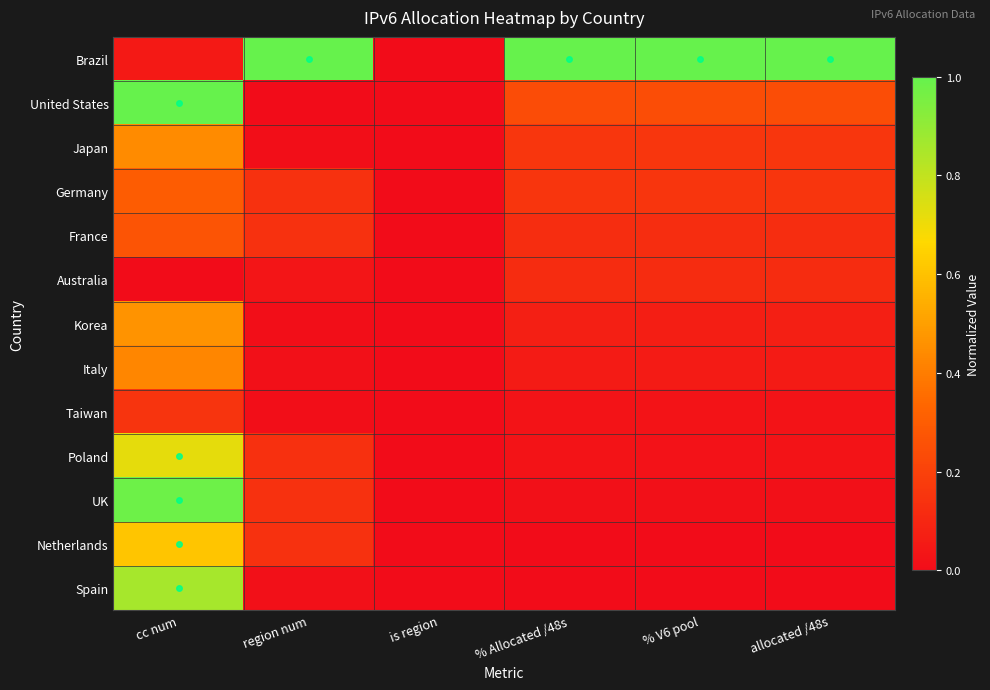

Reading left to right, extract all data points from this chart.

Brazil: cc num=0.0	region num=1.0	is region=0.0	% Allocated /48s=1.0	% V6 pool=1.0	allocated /48s=1.0
United States: cc num=1.0	region num=0.0	is region=0.0	% Allocated /48s=0.2	% V6 pool=0.2	allocated /48s=0.2
Japan: cc num=0.4	region num=0.0	is region=0.0	% Allocated /48s=0.2	% V6 pool=0.2	allocated /48s=0.2
Germany: cc num=0.3	region num=0.1	is region=0.0	% Allocated /48s=0.2	% V6 pool=0.2	allocated /48s=0.2
France: cc num=0.3	region num=0.1	is region=0.0	% Allocated /48s=0.1	% V6 pool=0.1	allocated /48s=0.1
Australia: cc num=0.0	region num=0.0	is region=0.0	% Allocated /48s=0.1	% V6 pool=0.1	allocated /48s=0.1
Korea: cc num=0.5	region num=0.0	is region=0.0	% Allocated /48s=0.1	% V6 pool=0.1	allocated /48s=0.1
Italy: cc num=0.4	region num=0.0	is region=0.0	% Allocated /48s=0.1	% V6 pool=0.1	allocated /48s=0.1
Taiwan: cc num=0.2	region num=0.0	is region=0.0	% Allocated /48s=0.0	% V6 pool=0.0	allocated /48s=0.0
Poland: cc num=0.7	region num=0.1	is region=0.0	% Allocated /48s=0.0	% V6 pool=0.0	allocated /48s=0.0
UK: cc num=1.0	region num=0.1	is region=0.0	% Allocated /48s=0.0	% V6 pool=0.0	allocated /48s=0.0
Netherlands: cc num=0.6	region num=0.1	is region=0.0	% Allocated /48s=0.0	% V6 pool=0.0	allocated /48s=0.0
Spain: cc num=0.9	region num=0.0	is region=0.0	% Allocated /48s=0.0	% V6 pool=0.0	allocated /48s=0.0